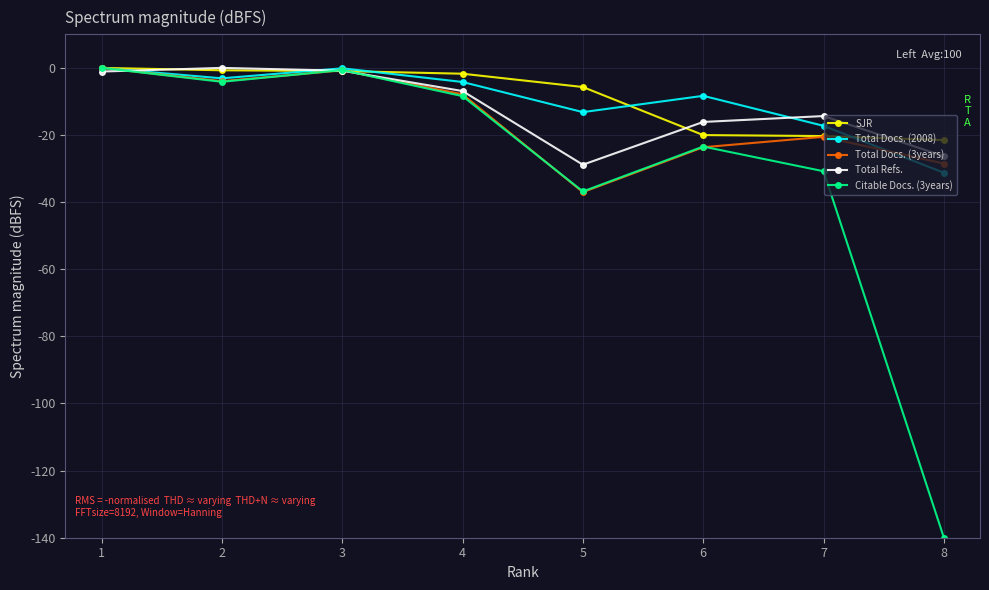

Which series has the widest spread of values?

Citable Docs. (3years)